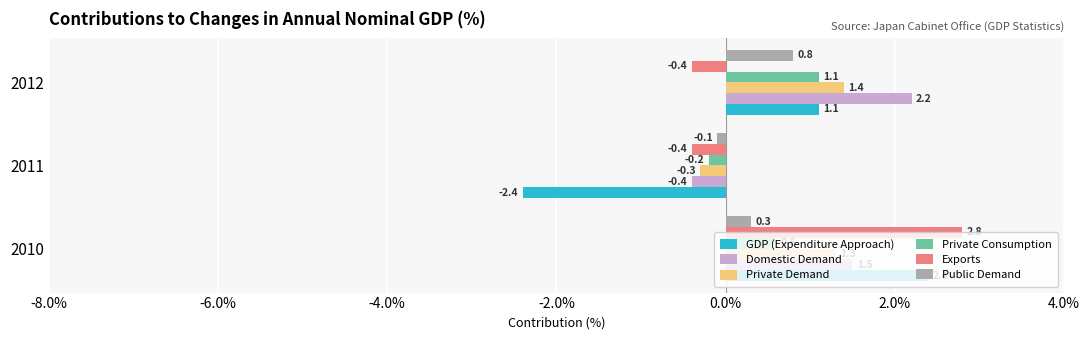

Which series has the widest spread of values?

GDP (Expenditure Approach)